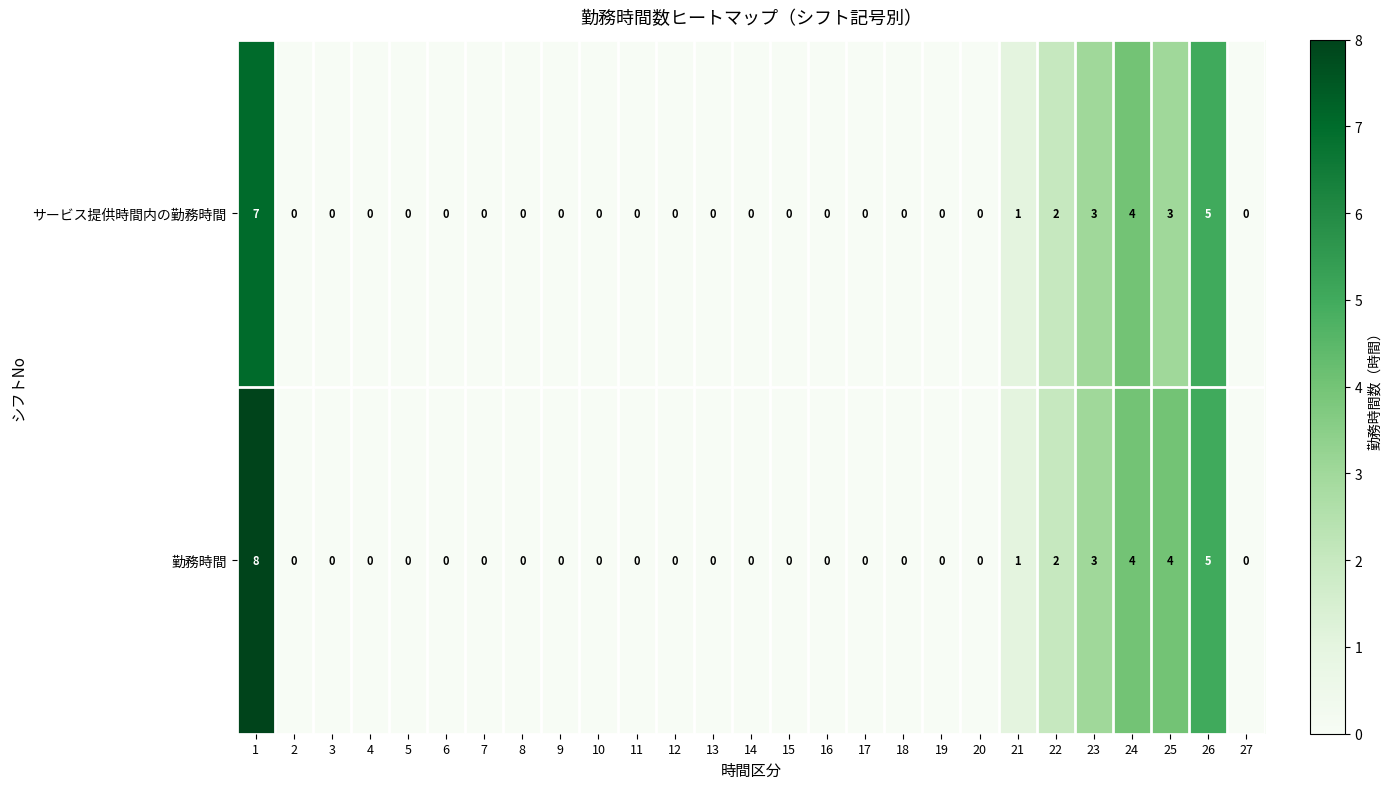

Count the number of categories in the chart.

27